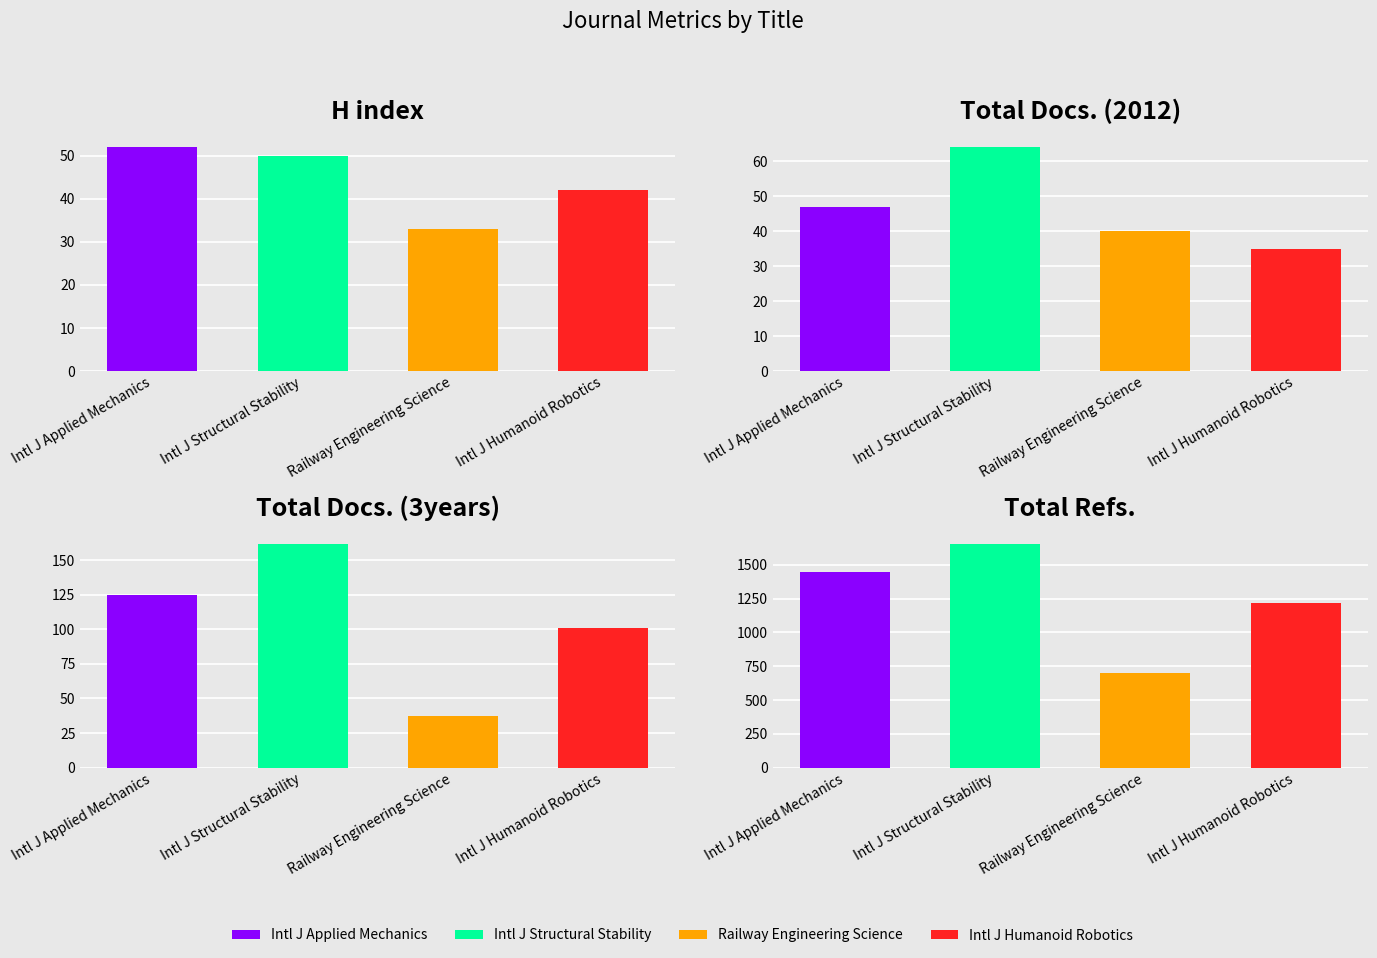

Which has a higher value, International Journal of Humanoid Robotics or International Journal of Applied Mechanics?

International Journal of Applied Mechanics